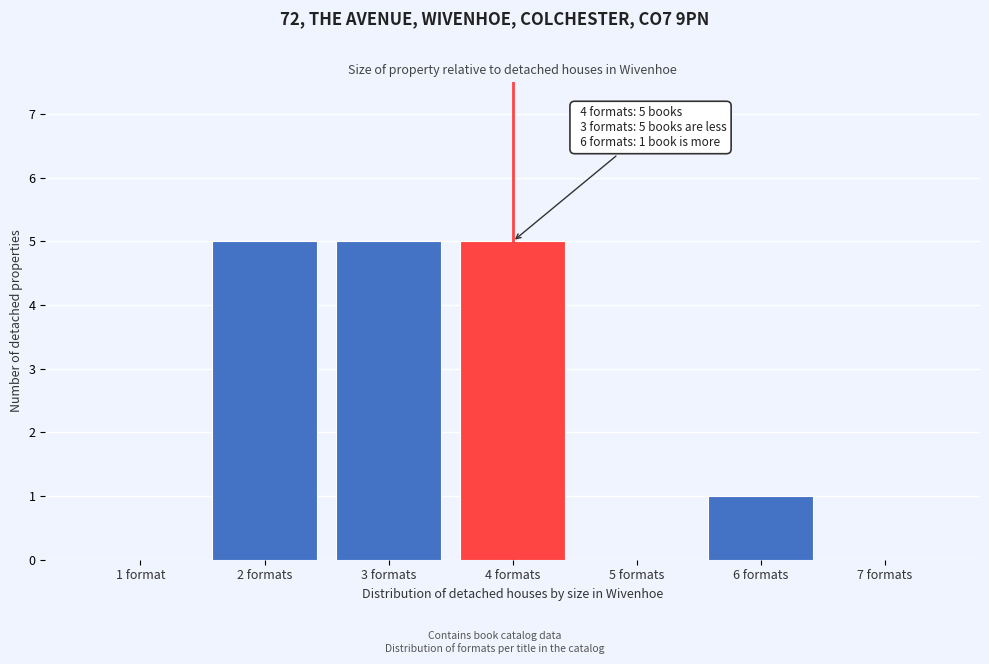

Reading right to left, transcribe all the data shown in this chart.

7 formats=0	6 formats=1	5 formats=0	4 formats=5	3 formats=5	2 formats=5	1 format=0